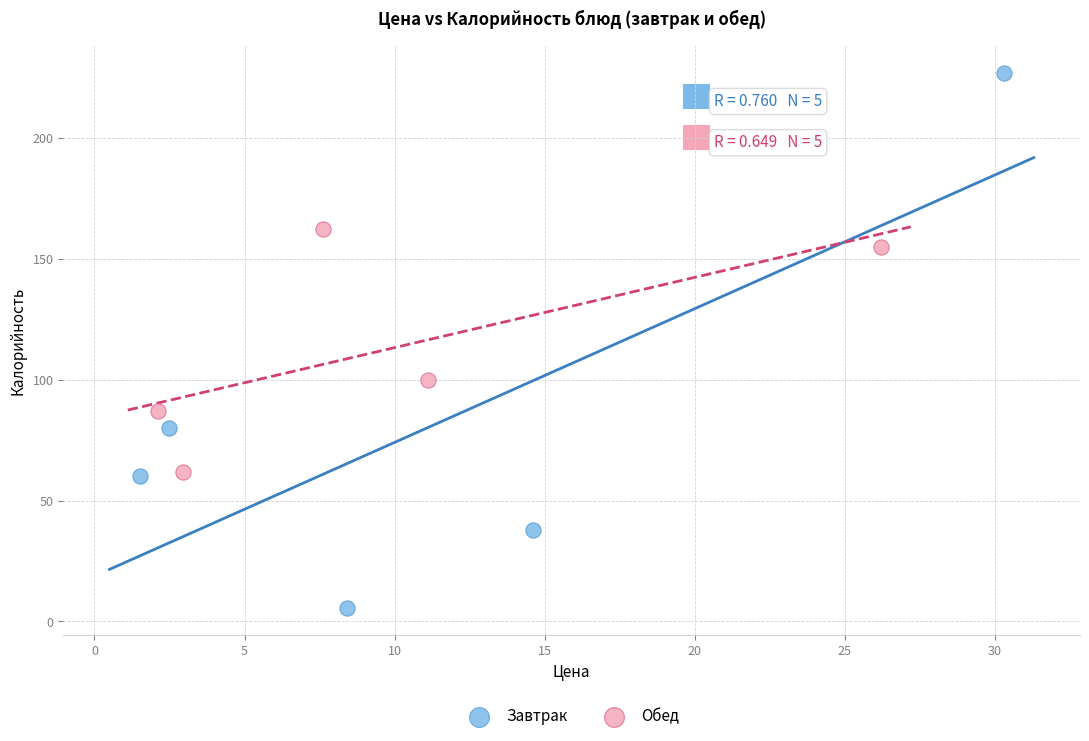

Which series has the largest Y range (max minus min)?

Завтрак